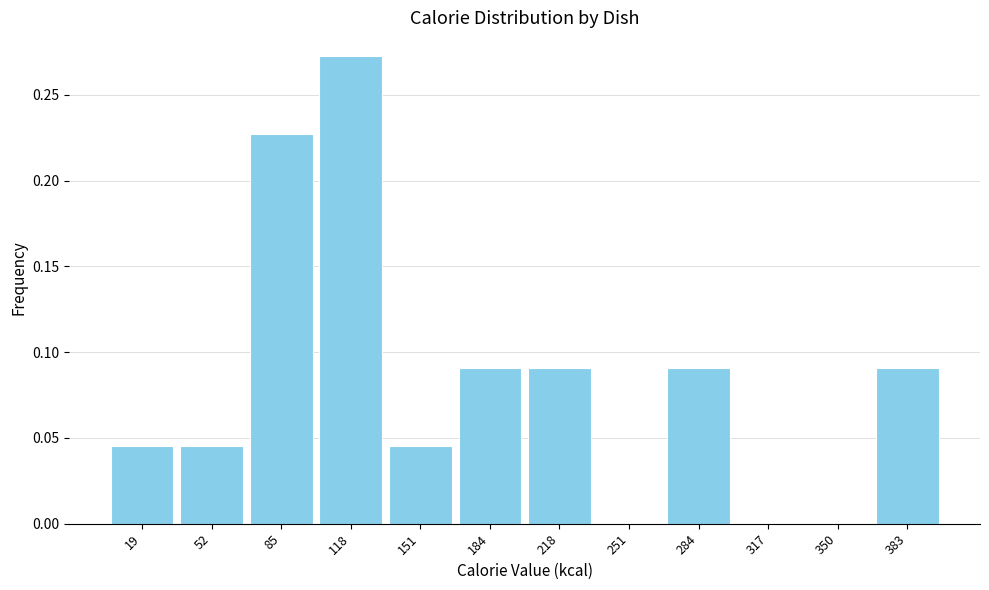

Which range on the x-axis has the tallest bar?

100 to 135